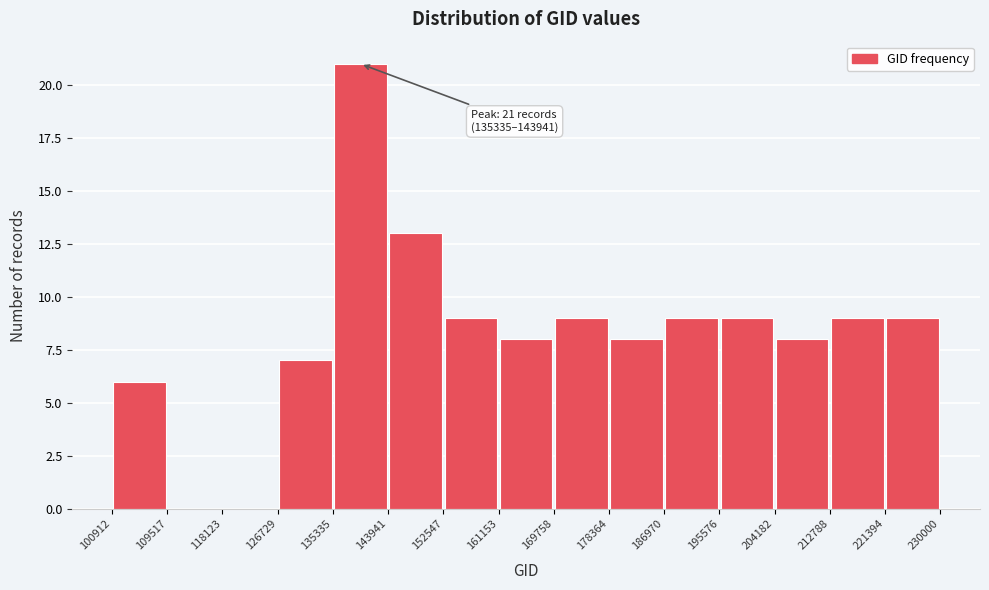

Which range on the x-axis has the tallest bar?

135335 to 143941